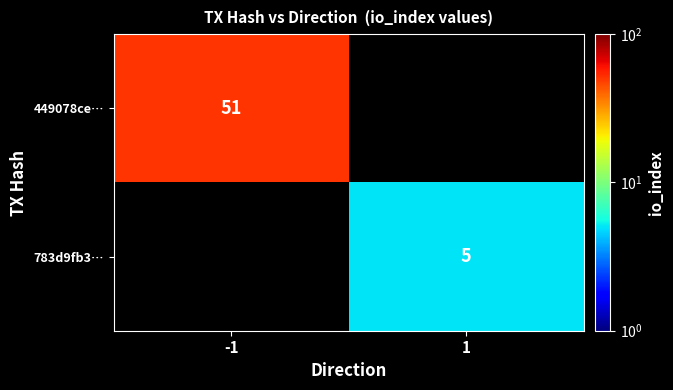

The 449078ce… series shows 90 at -1. True or false?

False